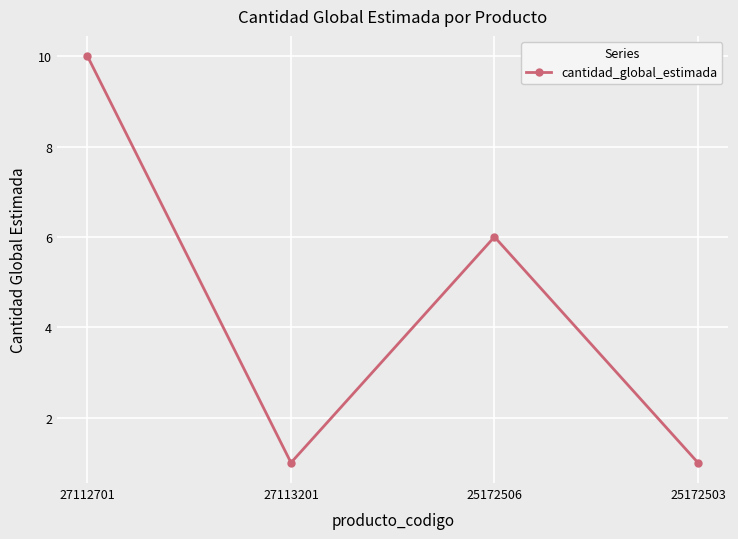

How many distinct data groups are displayed?

1